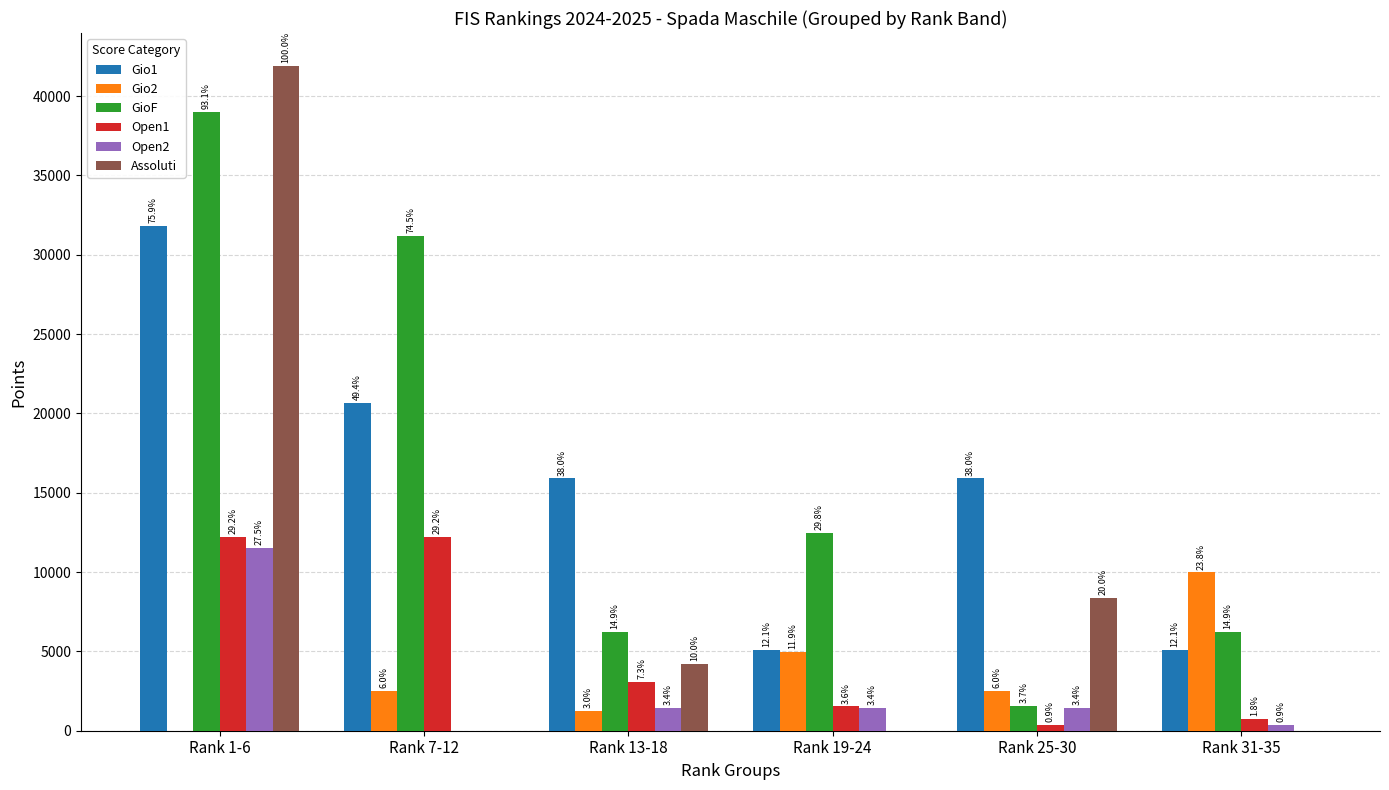

What is the minimum value for Gio1?

5088